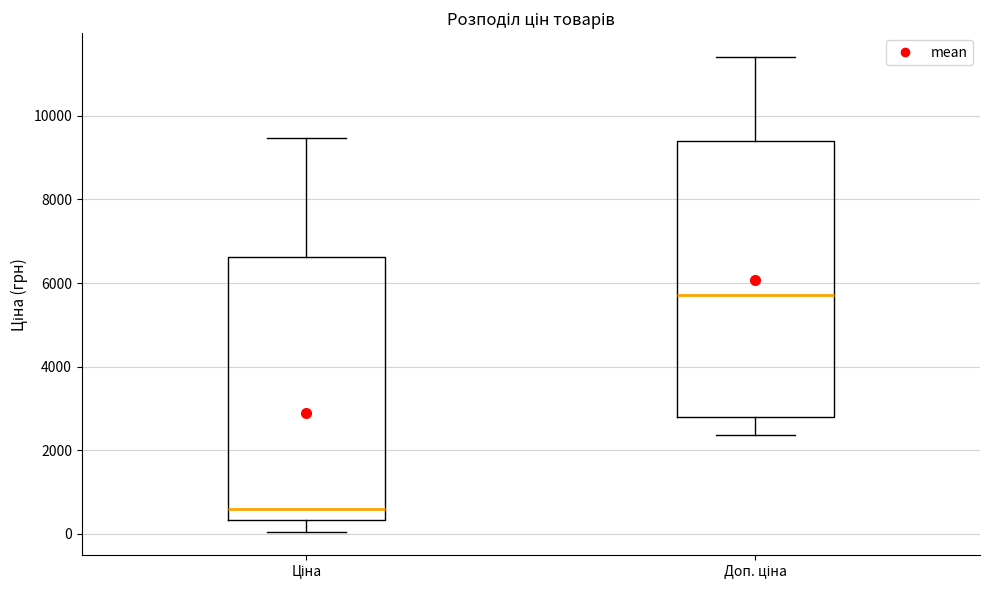

Where is the lower edge of the box for Доп. ціна on the y-axis? The values are not printed on the chart, so give them approximately, as read against the axis.

2800